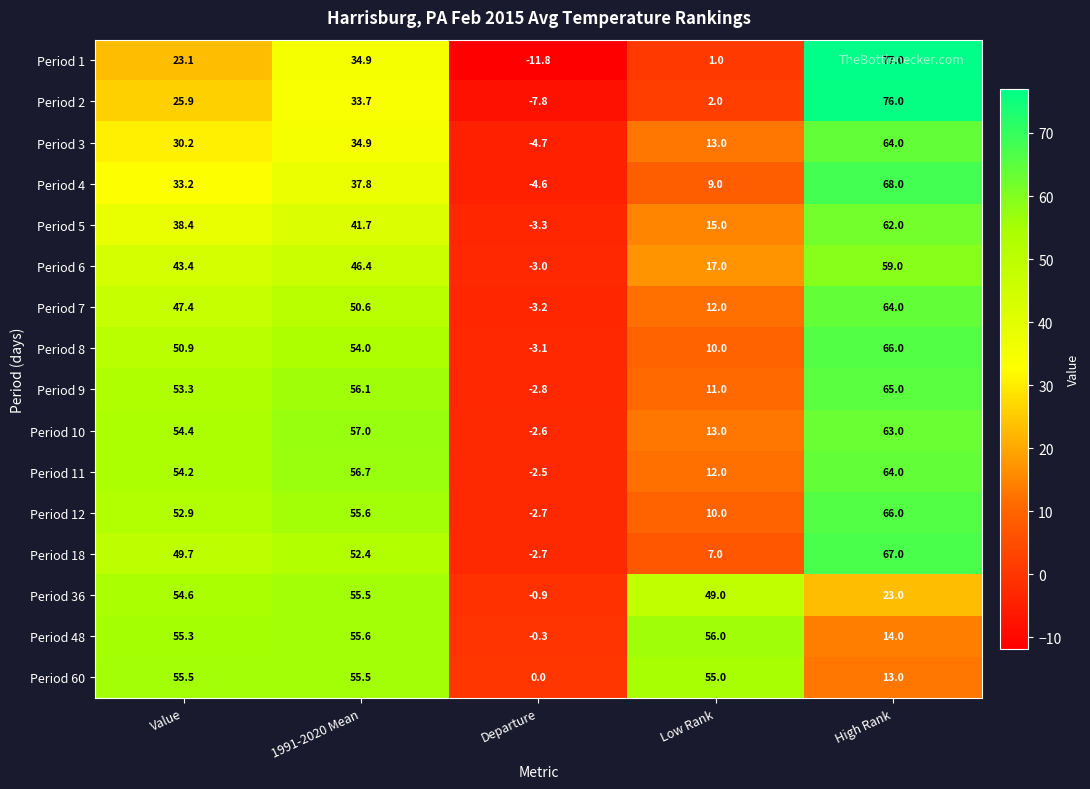

Where is Period 60 nearest to the value 27?

High Rank